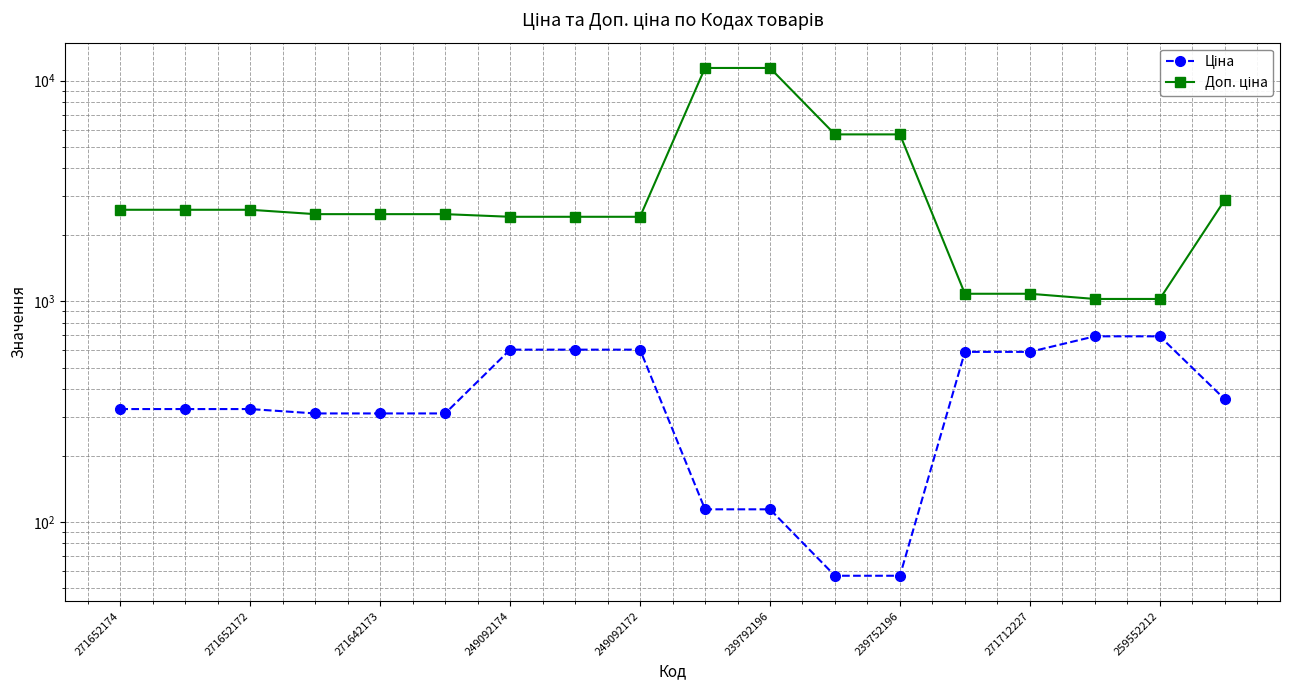

Rank the series by their maximum value, from highest to lowest.

Доп. ціна, Ціна